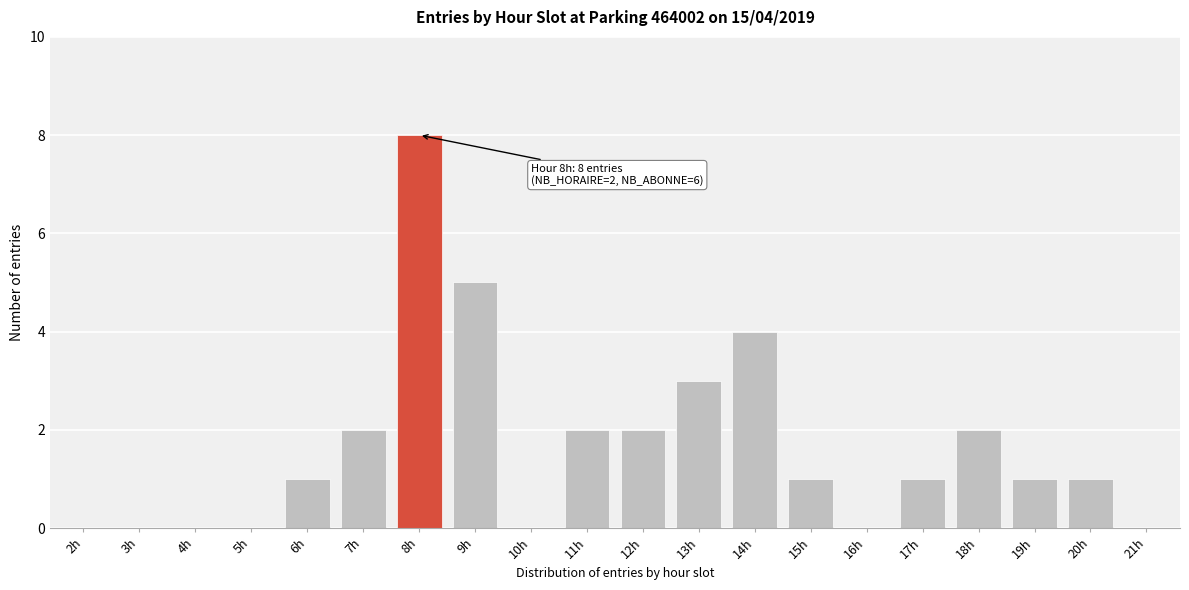

Reading left to right, transcribe all the data shown in this chart.

2h=0	3h=0	4h=0	5h=0	6h=1	7h=2	8h=8	9h=5	10h=0	11h=2	12h=2	13h=3	14h=4	15h=1	16h=0	17h=1	18h=2	19h=1	20h=1	21h=0